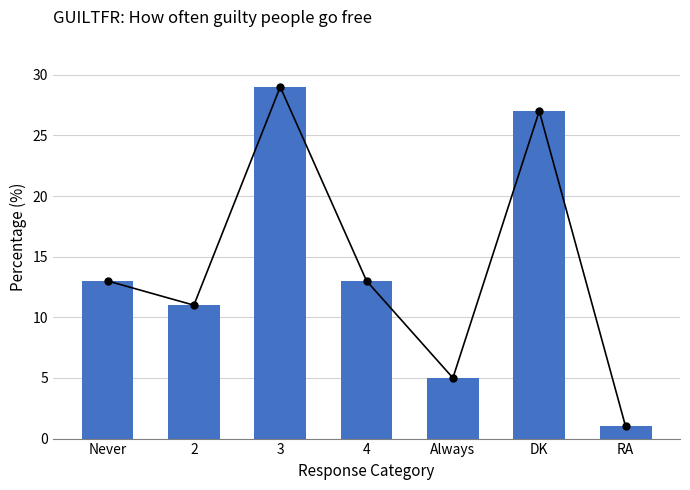

How many data points are less than 13?

3